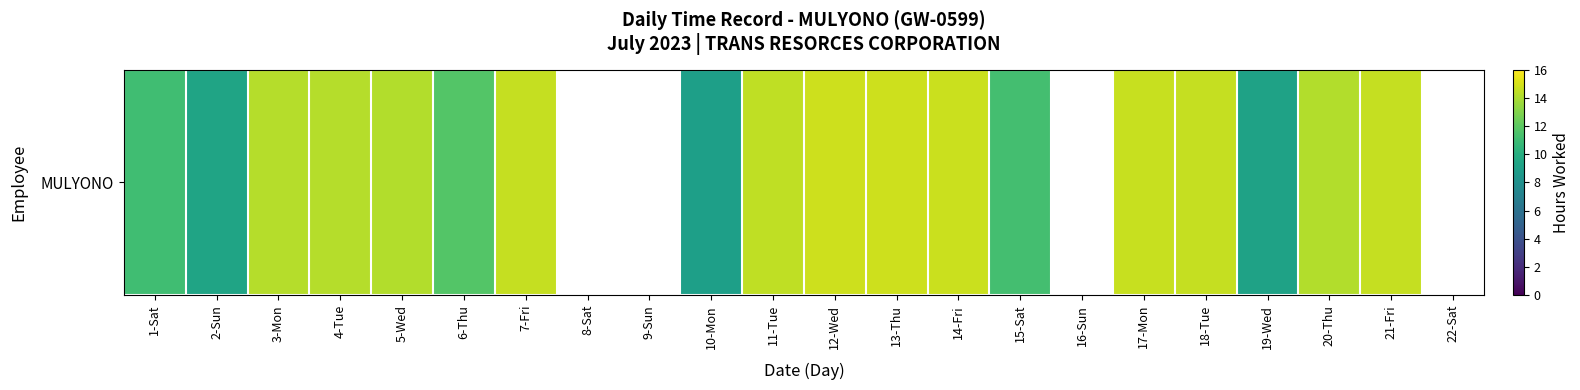

What is the approximate value at 20-Thu?

14.2